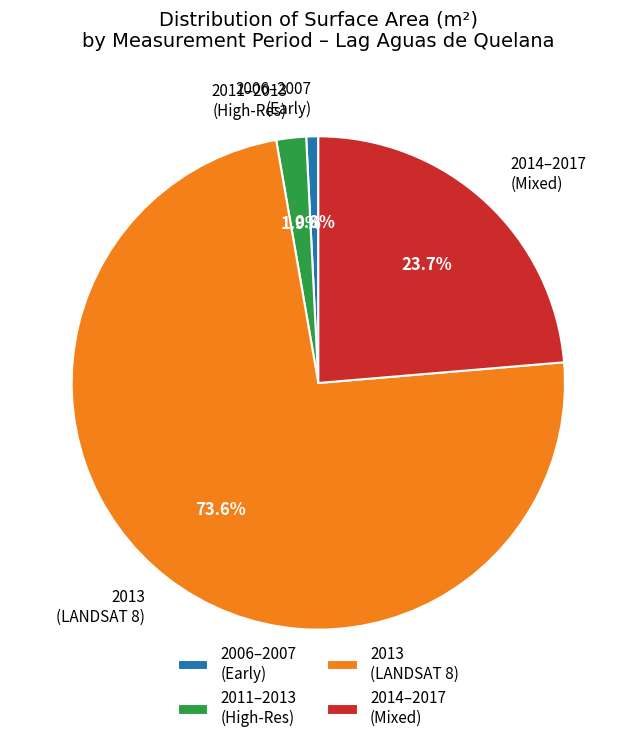

Between 2006–2007 (Early) and 2011–2013 (High-Res), which is larger?

2011–2013 (High-Res)